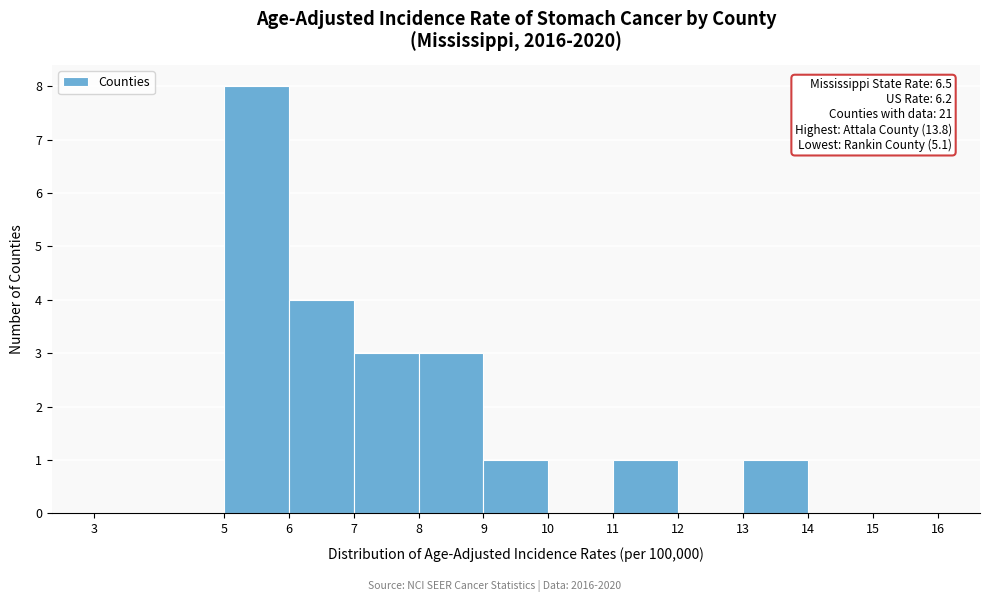

Over which range of the x-axis is the bar tallest?

5 to 6